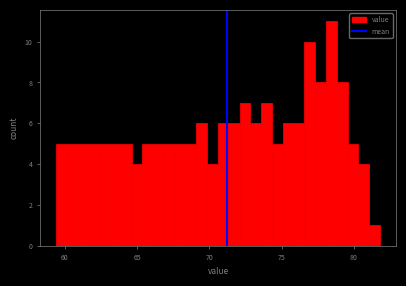

Read against the x-axis, roughly where is the centre of the tallest bar?

78.5